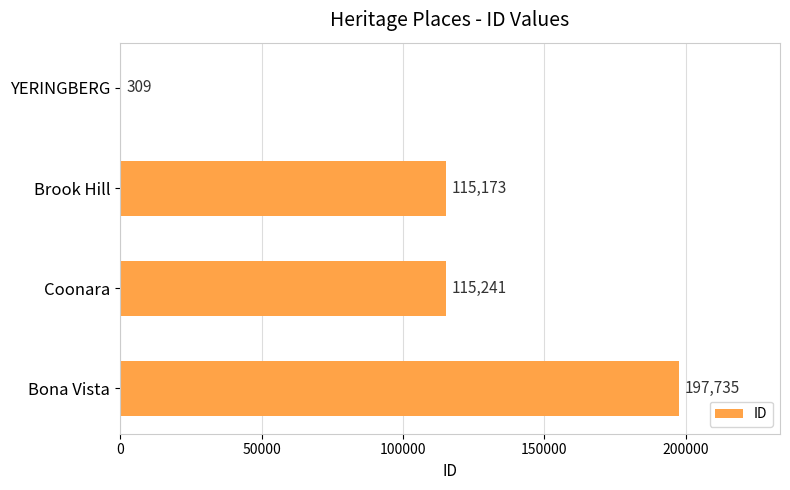

Which label corresponds to the largest value in the chart?

Bona Vista